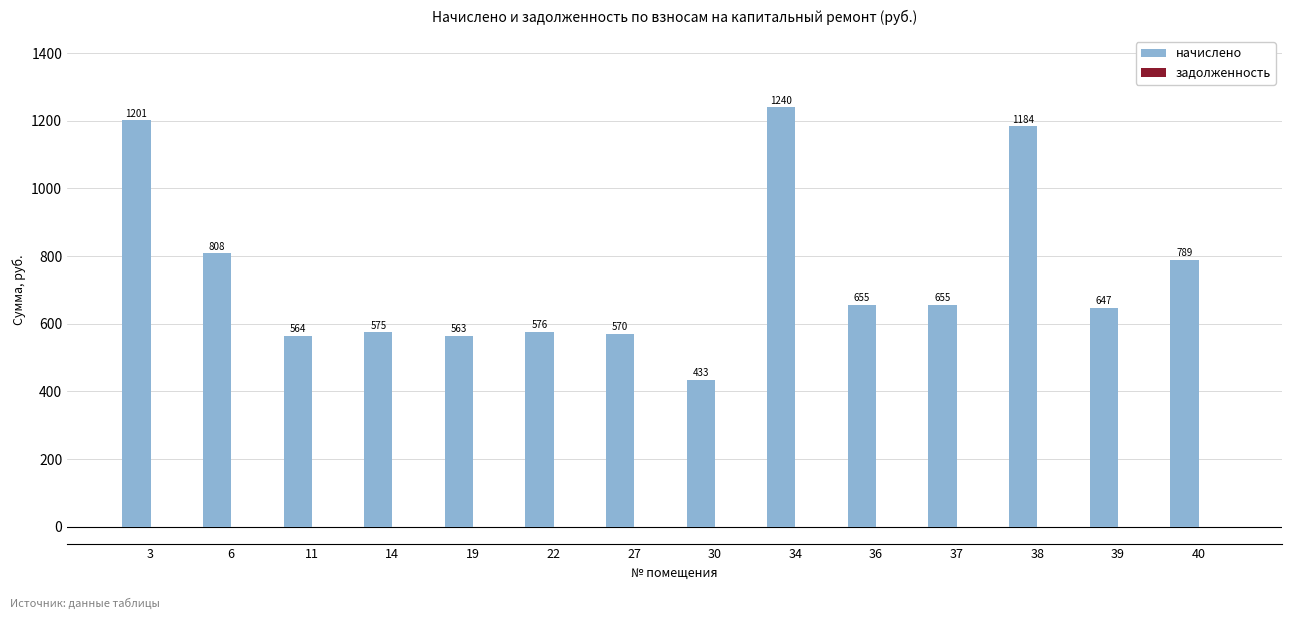

The value at 30 is 433.4. True or false?

True